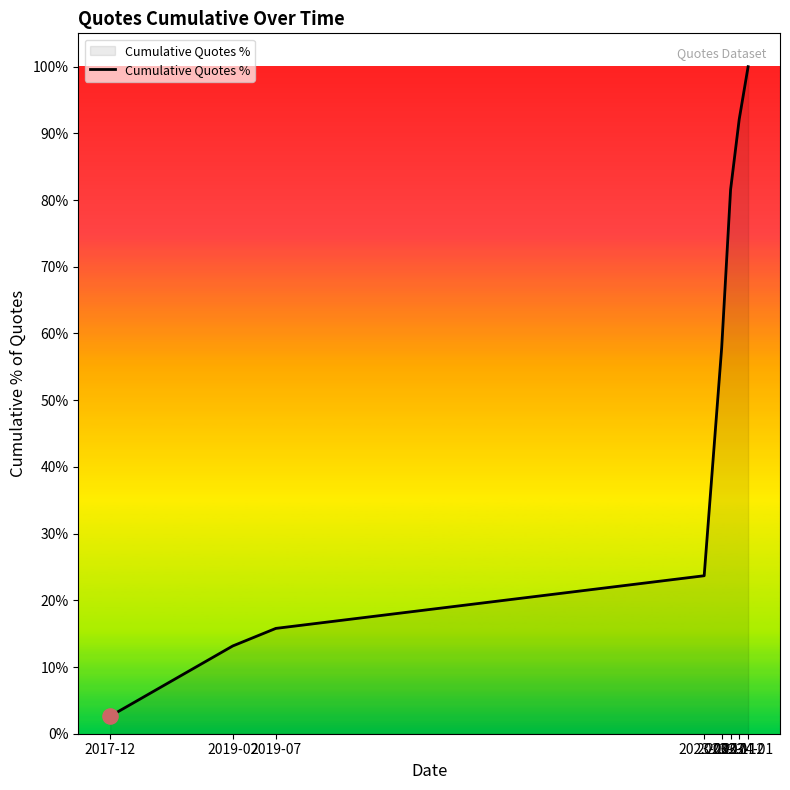

What is the change in value from 2017-12 to 2023-10?

+55.3